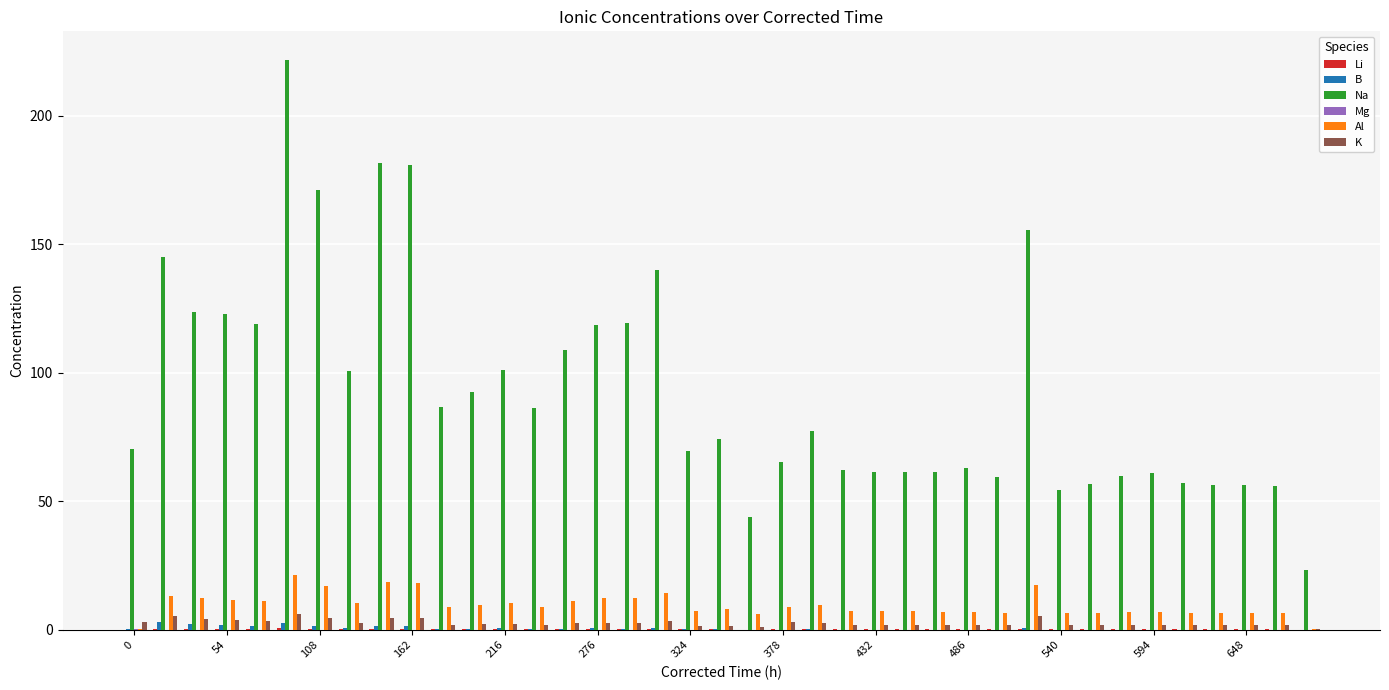

Which series has the largest total across all categories?

Na